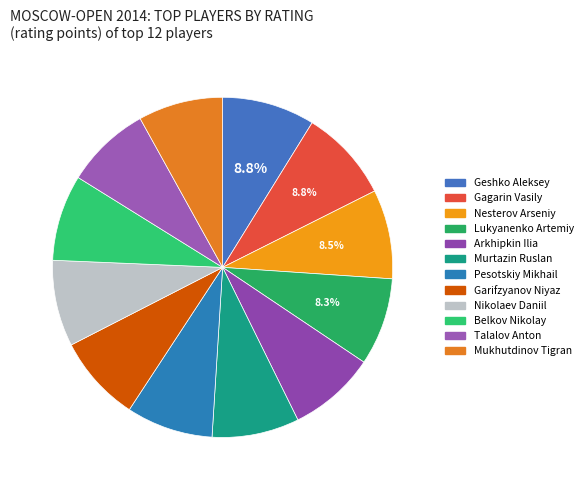

Rank the categories by value from highest to lowest.

Geshko Aleksey, Gagarin Vasily, Nesterov Arseniy, Lukyanenko Artemiy, Arkhipkin Ilia, Murtazin Ruslan, Pesotskiy Mikhail, Garifzyanov Niyaz, Nikolaev Daniil, Belkov Nikolay, Talalov Anton, Mukhutdinov Tigran